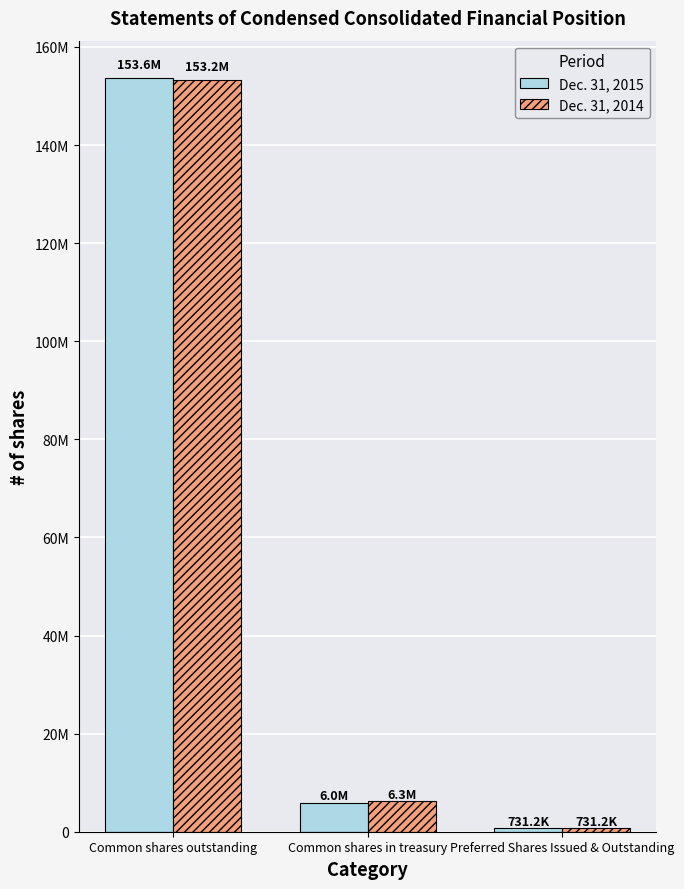

Which category has the highest value in the Dec. 31, 2014 series?

Common shares outstanding